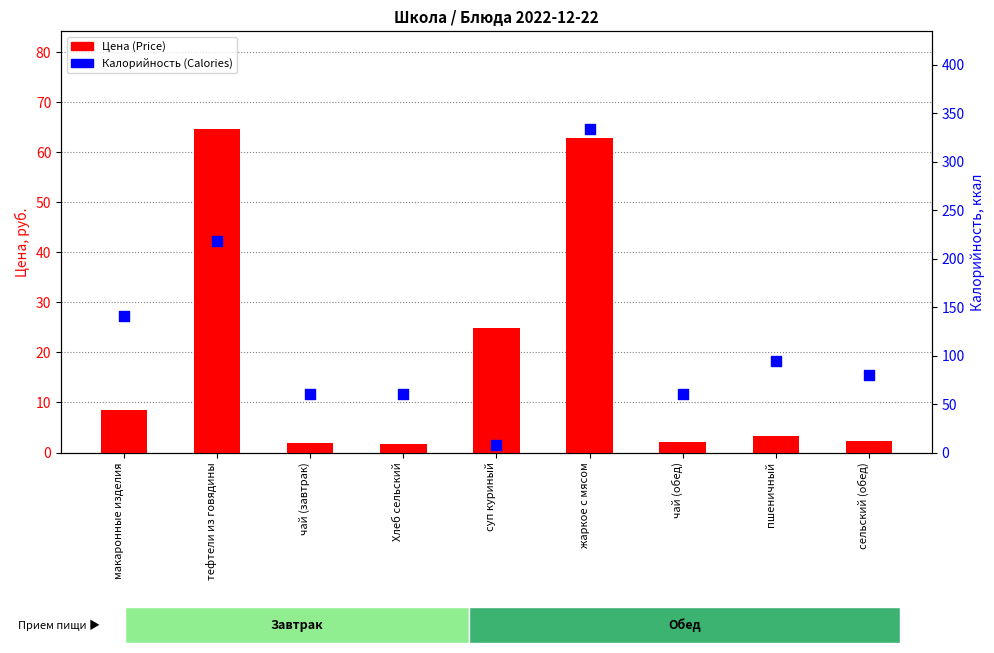

Which series has the largest total across all categories?

Калорийность (Calories)